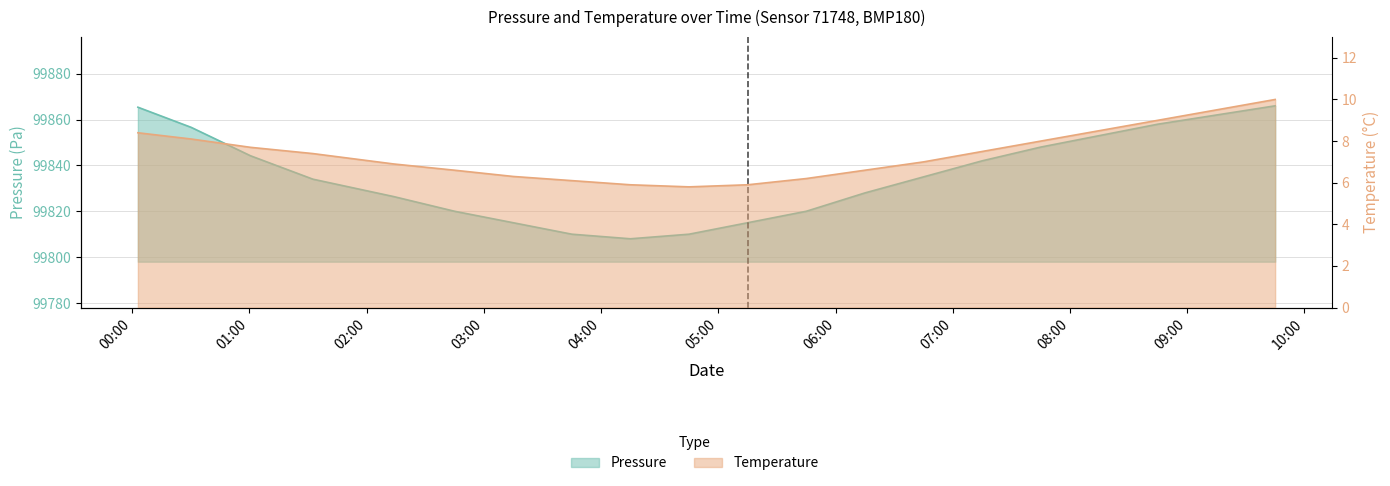

List the series in order of their peak value, lowest first.

temperature, pressure